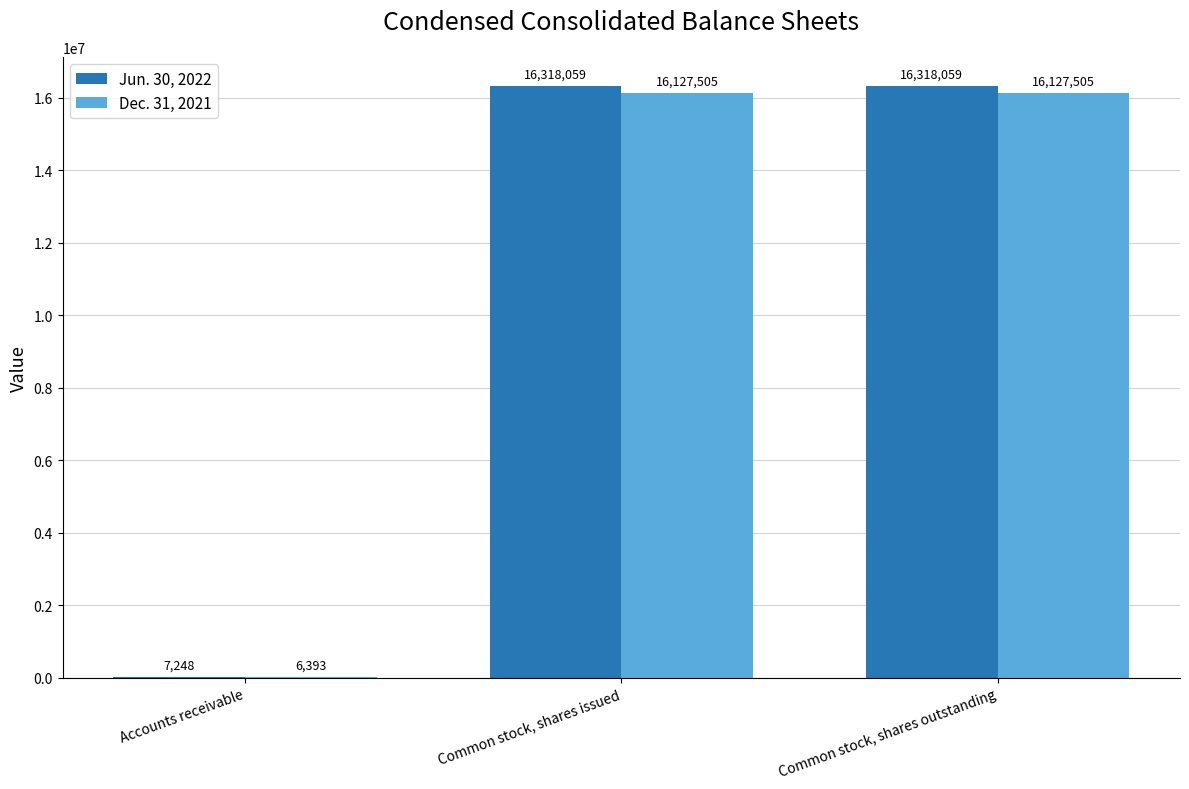

Are the bars grouped side by side (vs. stacked)?

Yes